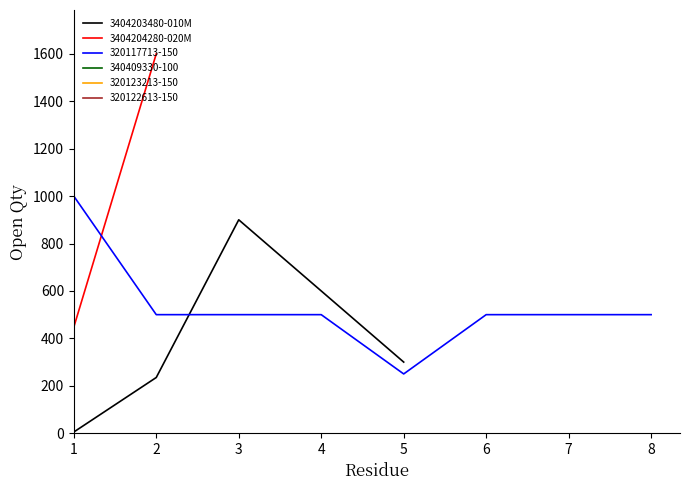

Where does the data first go above 500?

2